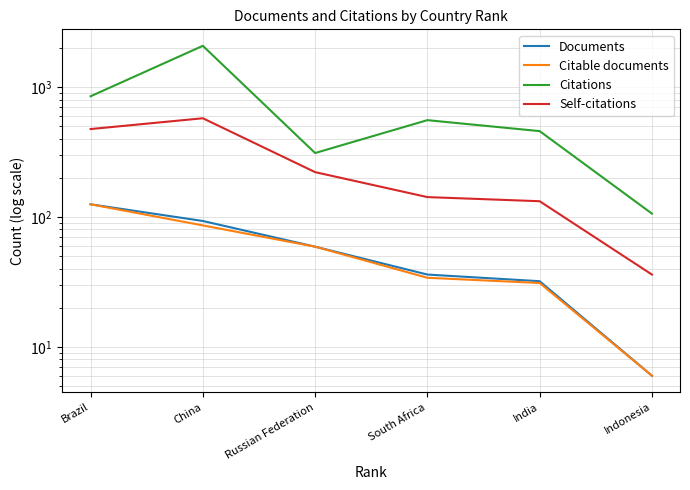

Reading left to right, transcribe all the data shown in this chart.

Documents: Brazil=125	China=93	Russian Federation=59	South Africa=36	India=32	Indonesia=6
Citable documents: Brazil=125	China=86	Russian Federation=59	South Africa=34	India=31	Indonesia=6
Citations: Brazil=847	China=2071	Russian Federation=310	South Africa=555	India=457	Indonesia=106
Self-citations: Brazil=474	China=574	Russian Federation=221	South Africa=142	India=132	Indonesia=36